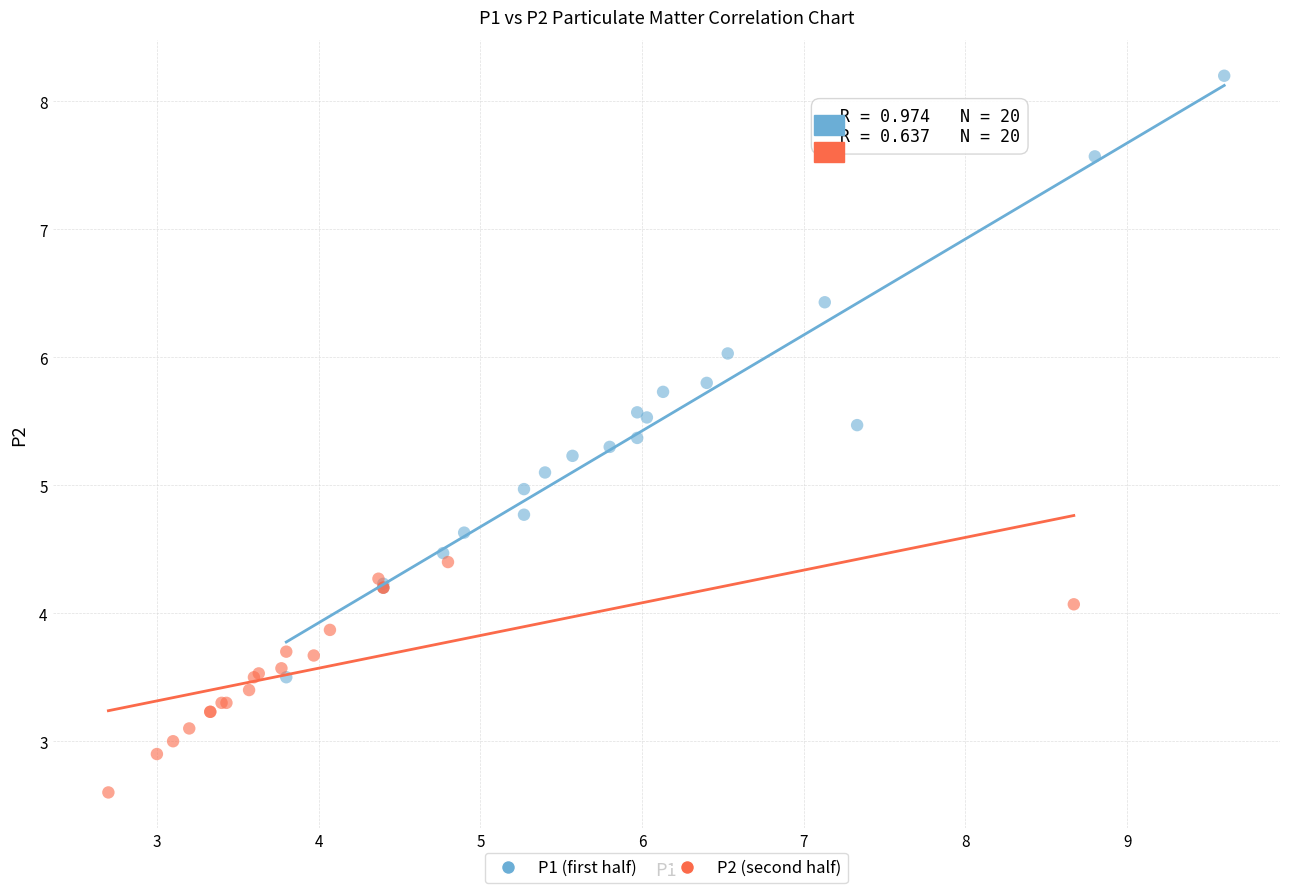

Which series reaches the maximum Y coordinate?

P1 (first half)